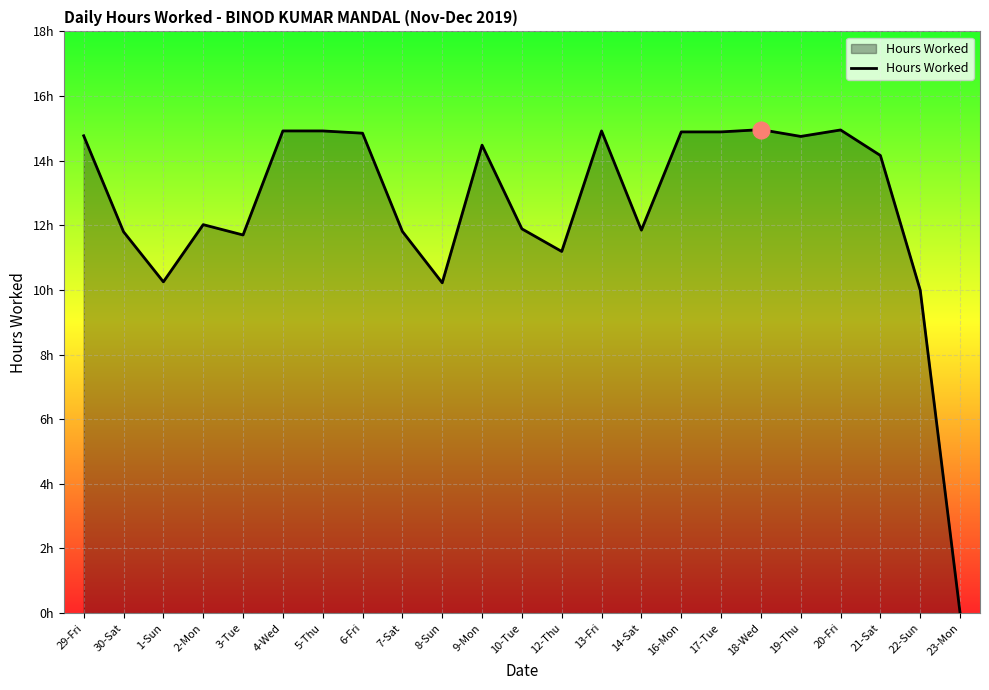

The value at 8-Sun is 10.2. True or false?

True